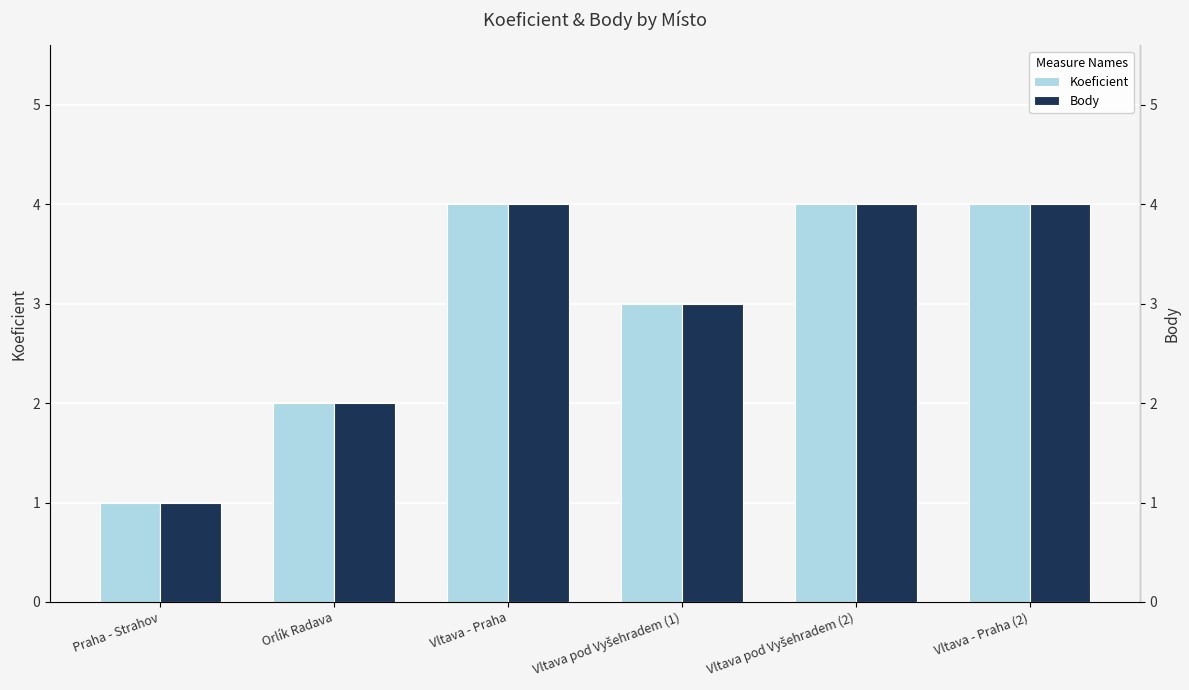

How many groups of bars are there?

6